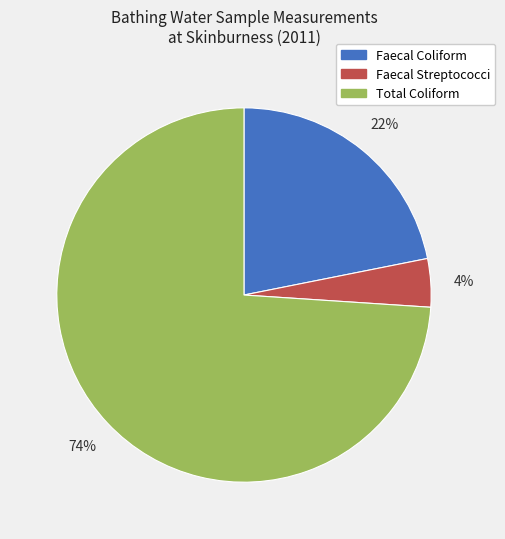

Does any single category account for the majority?

Yes